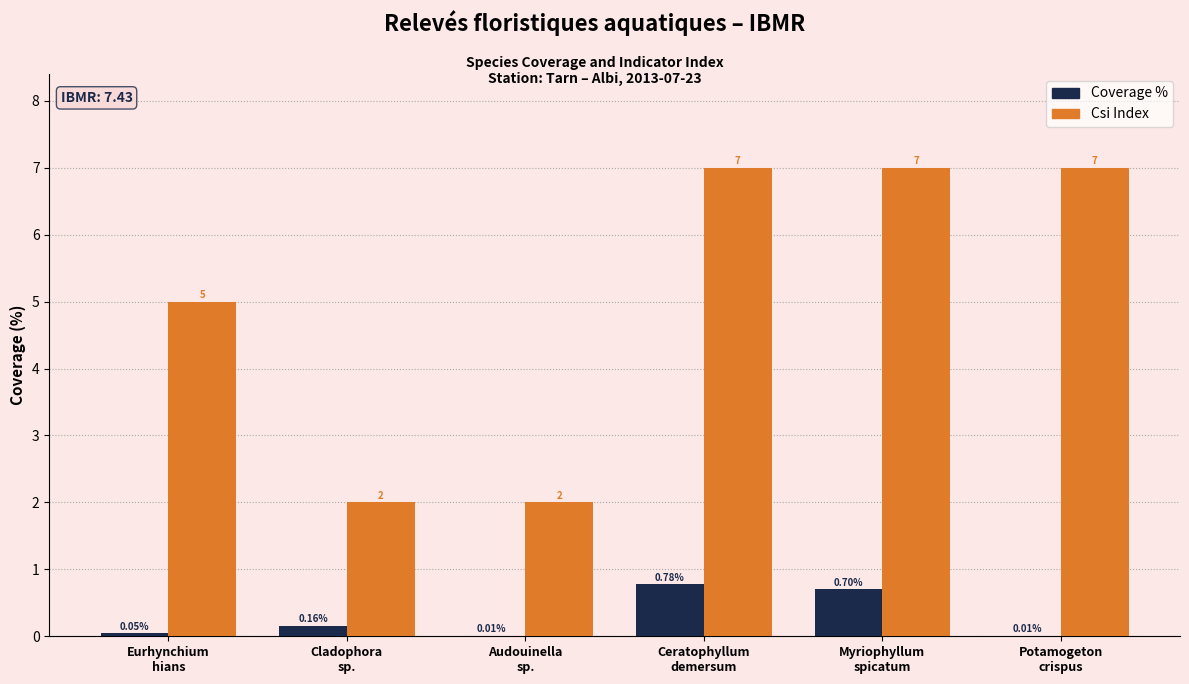

Is the value of Coverage % at Ceratophyllum
demersum greater than the value of Csi Index at Eurhynchium
hians?

No